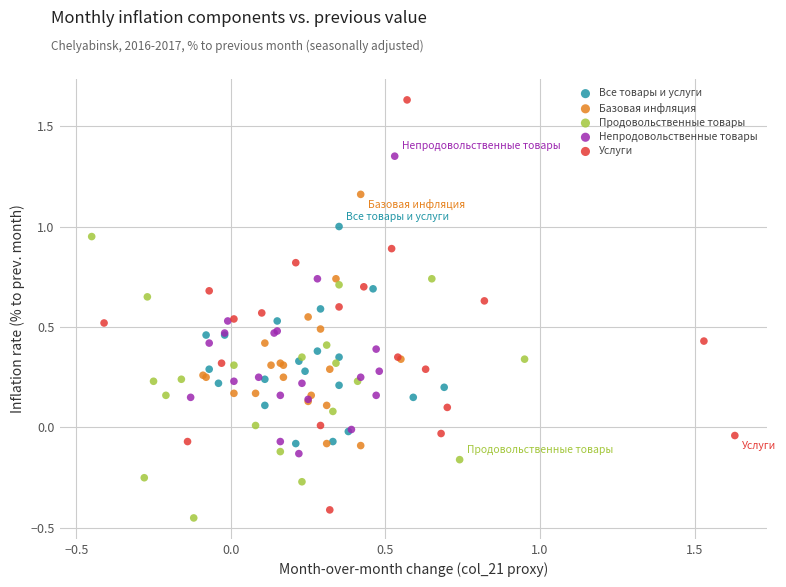

Which series contains the highest Y value?

Услуги